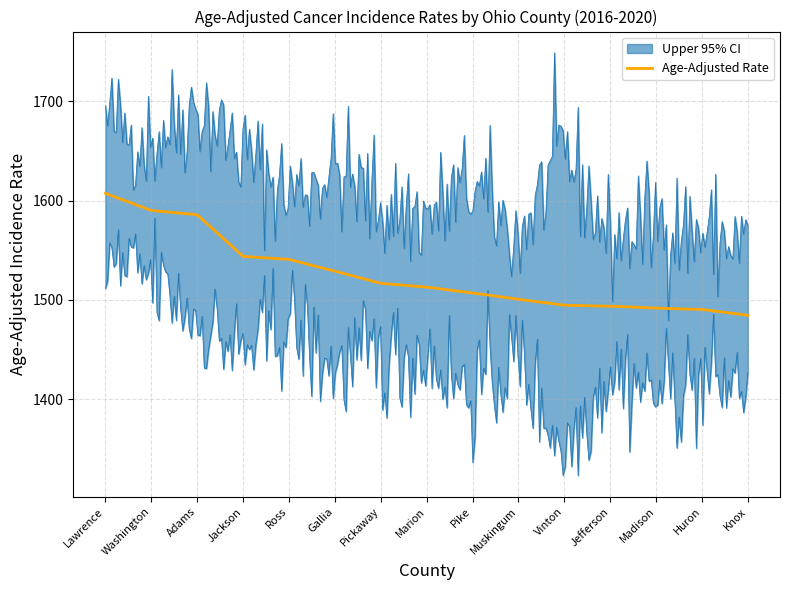

The Age-Adjusted Rate series shows 1590.2 at Washington. True or false?

True